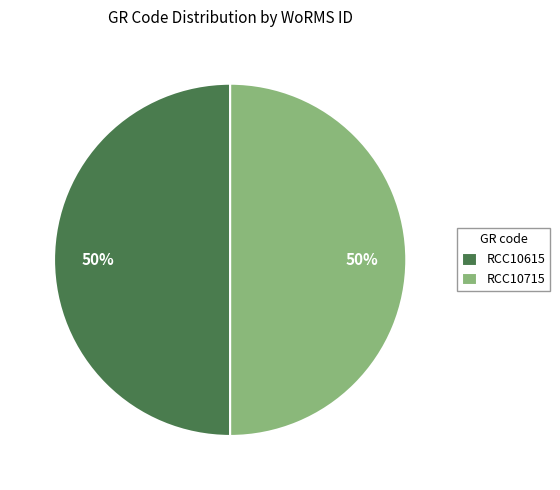

To the nearest percent, what is the combined percentage of RCC10615 and RCC10715?

100%